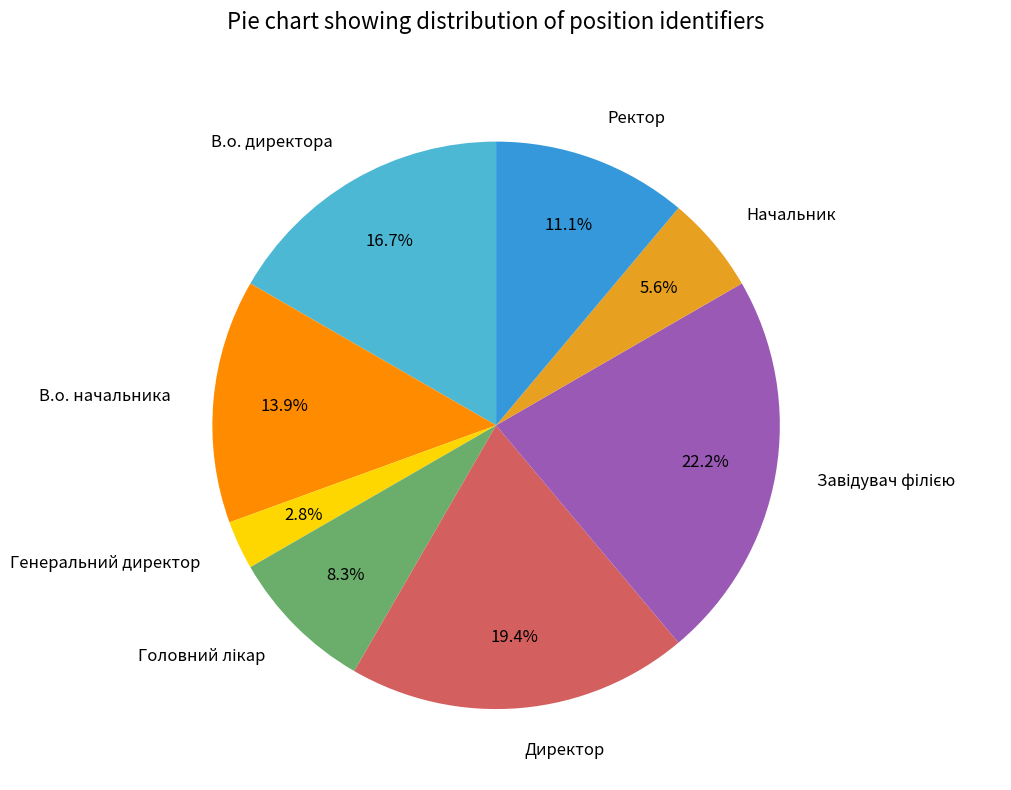

To the nearest percent, what is the combined percentage of Ректор and В.о. директора?

28%